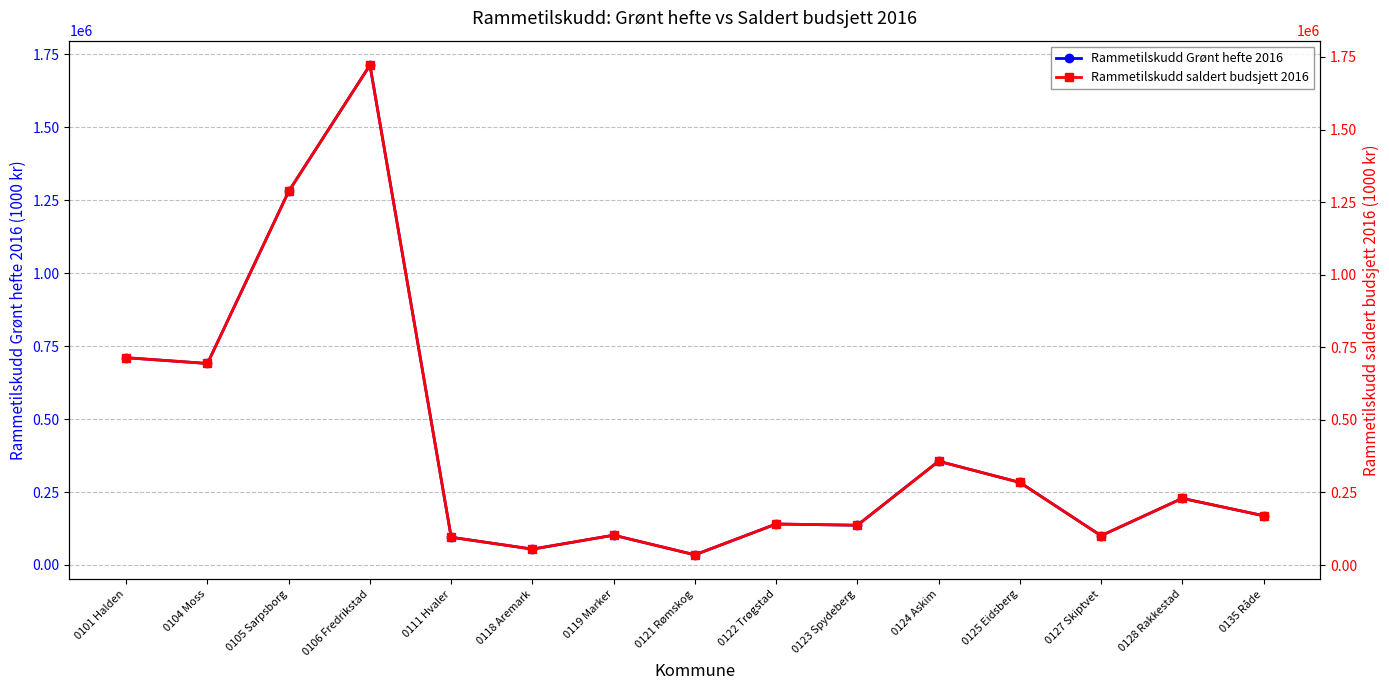

Between 0111 Hvaler and 0101 Halden, which is larger?

0101 Halden